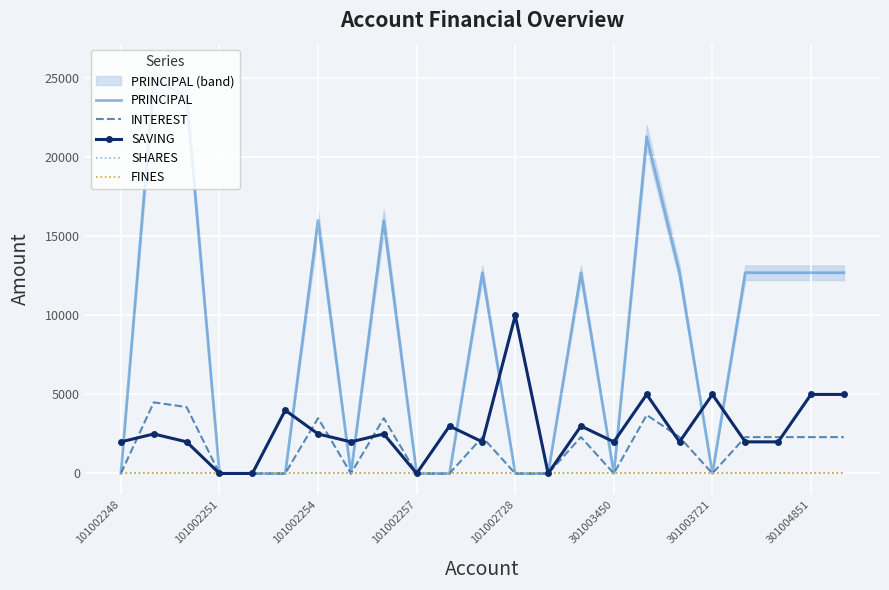

True or false: PRINCIPAL has more than 1 points higher than both neighbors.

True